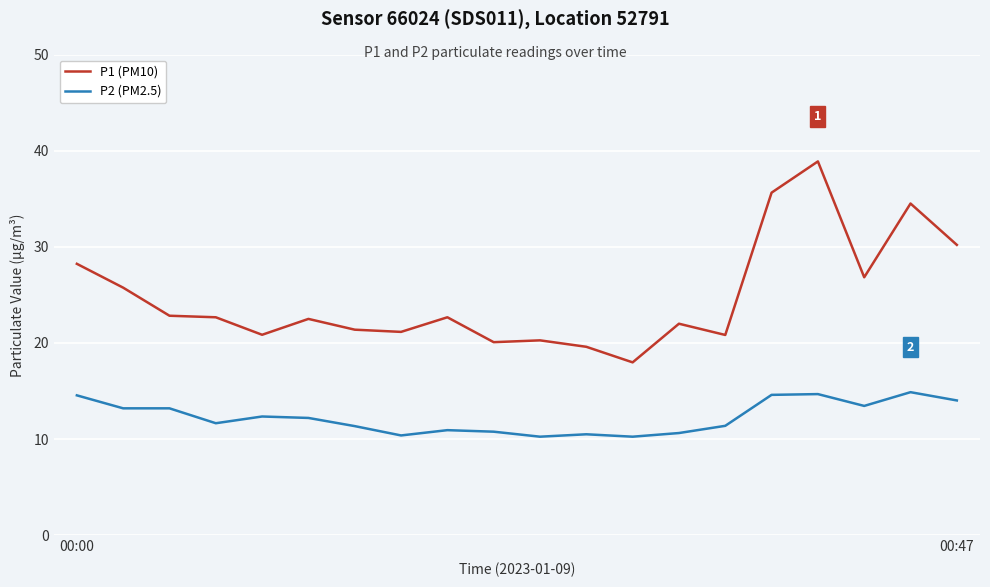

Rank the series by their average value, from highest to lowest.

P1 (PM10), P2 (PM2.5)